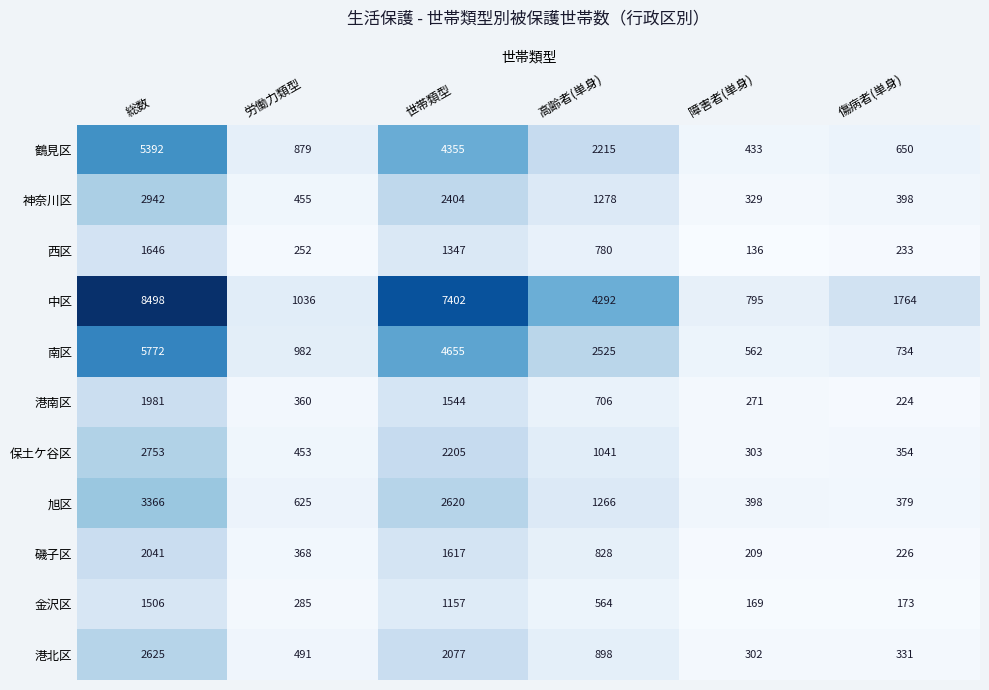

How many data points does each series have?

6